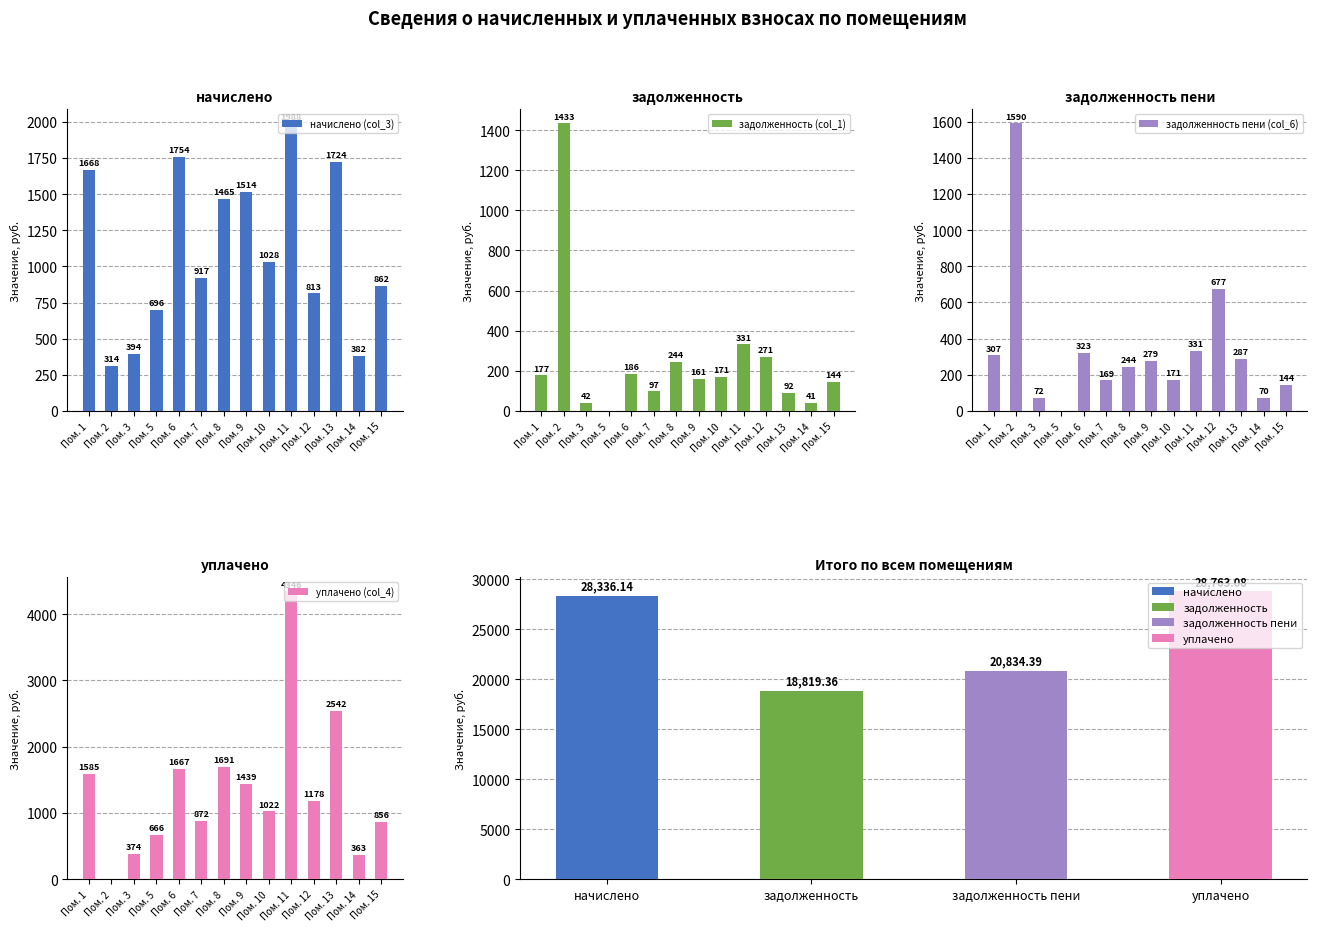

What is the sum of the задолженность (col_1) values at Пом. 9 and Пом. 7?

258.4